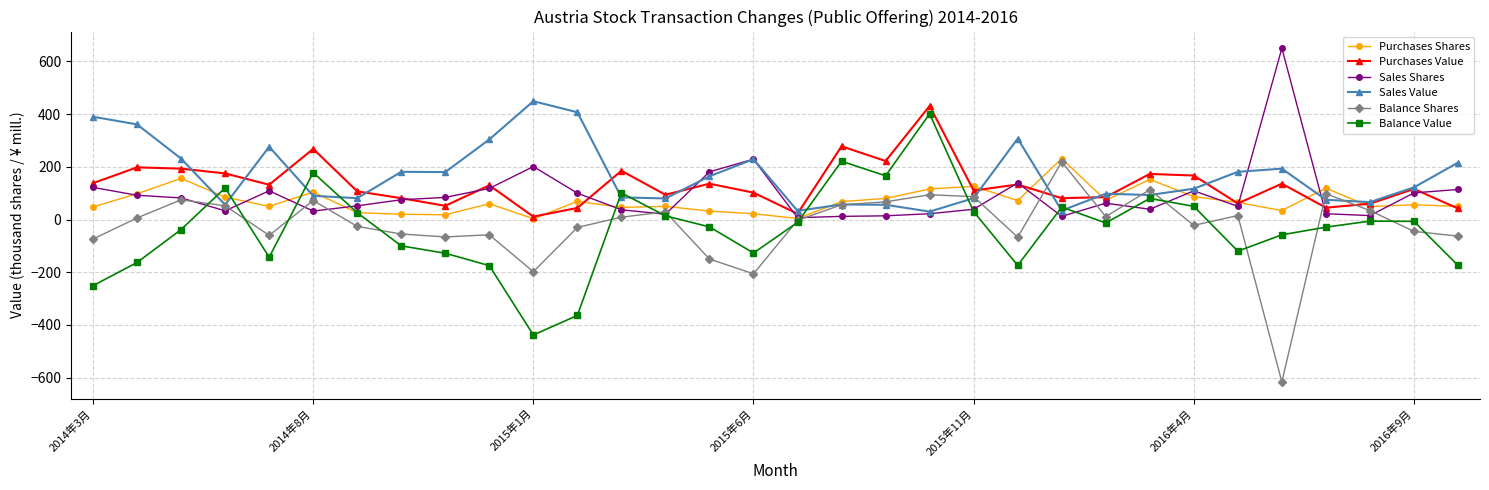

After their last crossing, which series has the higher values: Purchases Value or Balance Shares?

Purchases Value